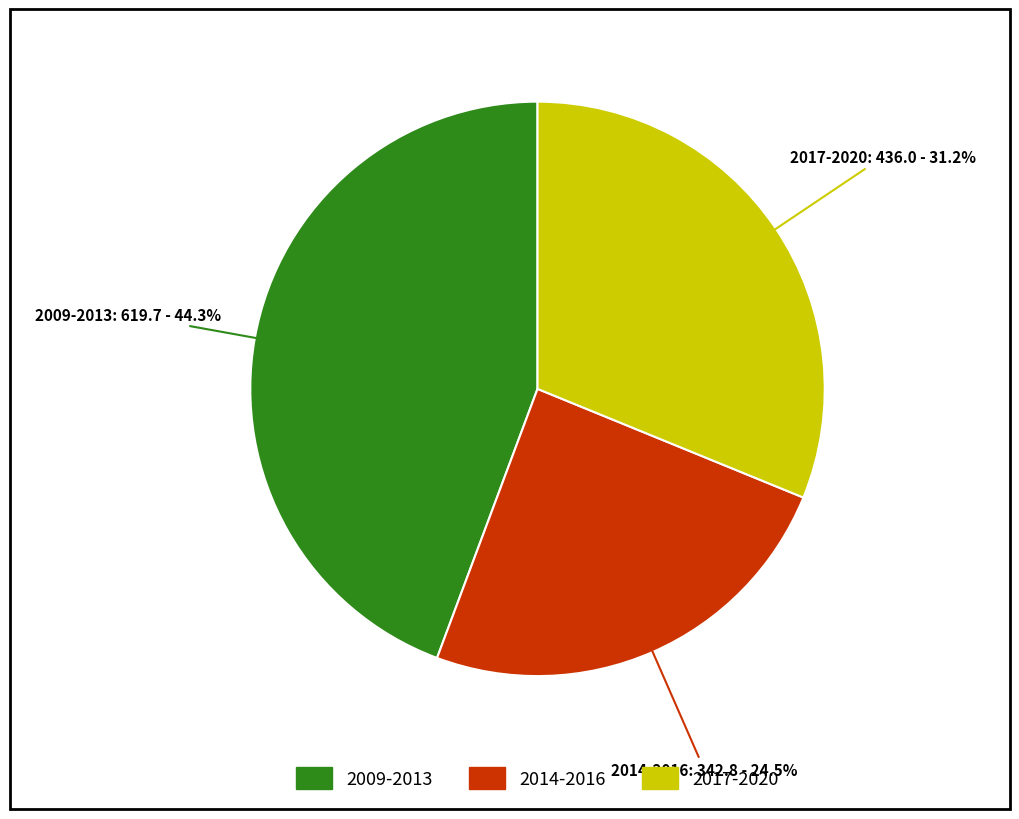

Is there any slice that represents more than half of the pie?

No